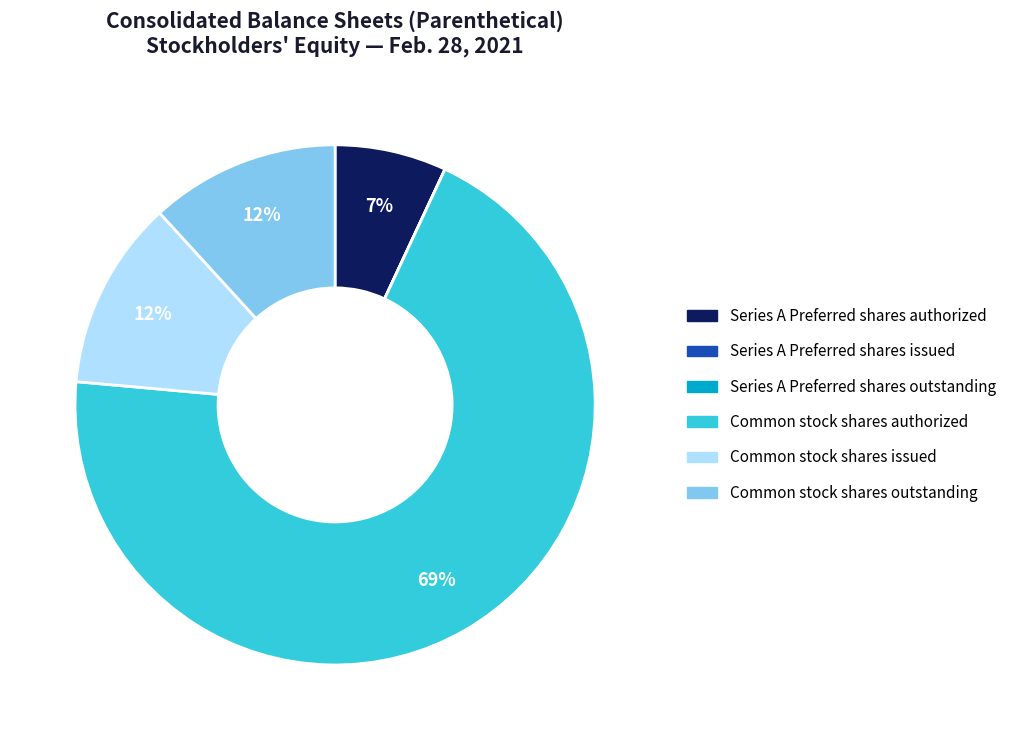

The Series A Preferred shares authorized slice represents 7% of the pie. True or false?

True